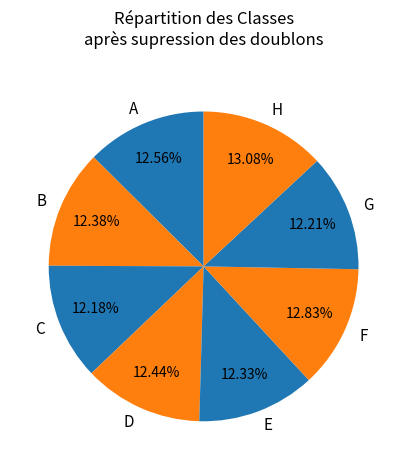

Which has a higher value, H or C?

H